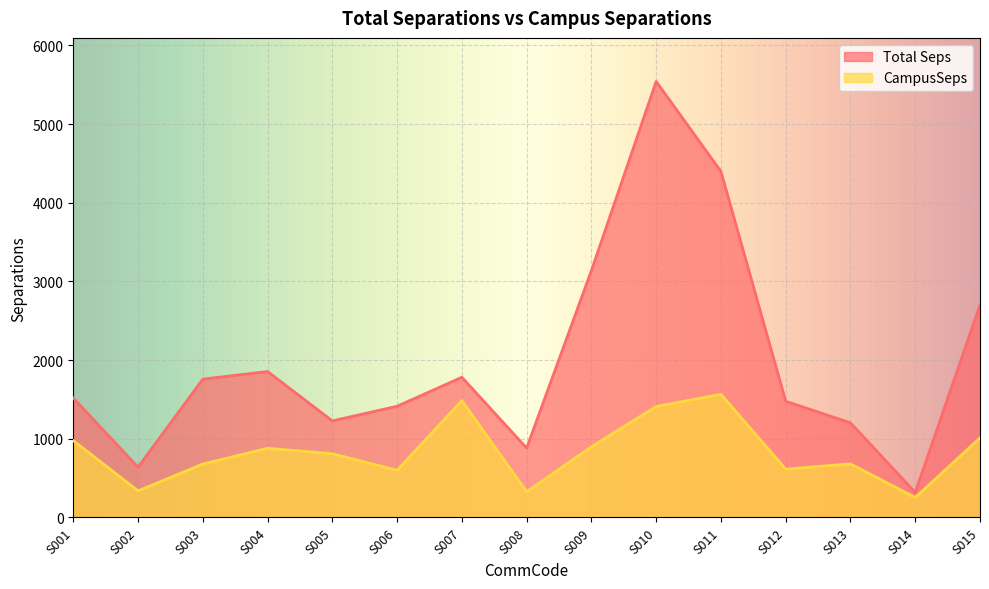

What is the average value of the CampusSeps series?

835.4